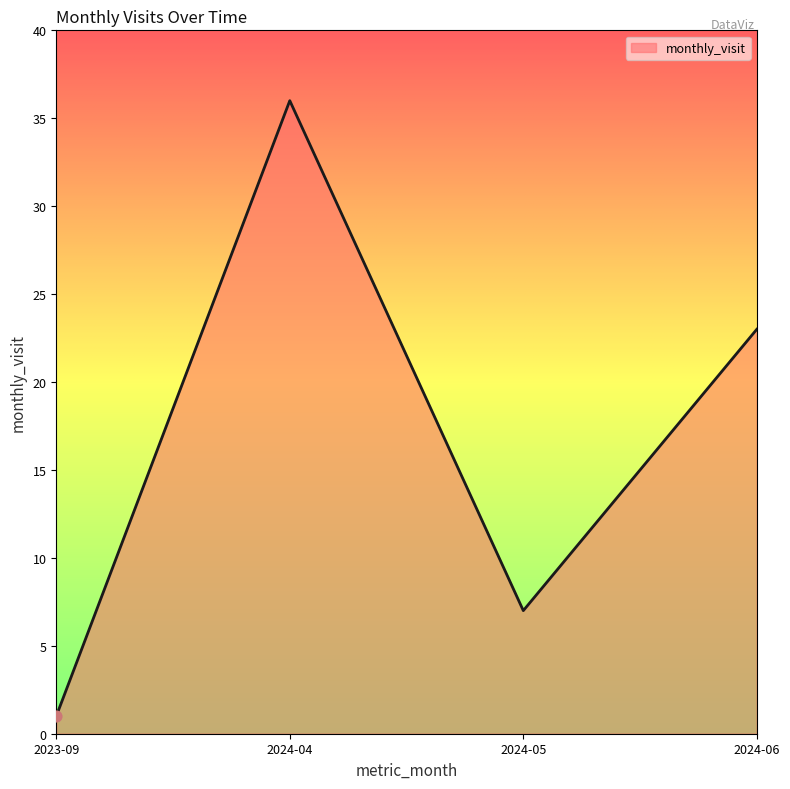

What is the change in value from 2024-05 to 2024-06?

+16